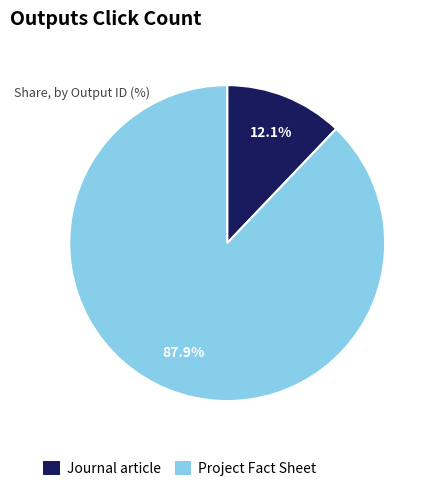

Between Project Fact Sheet and Journal article, which is larger?

Project Fact Sheet